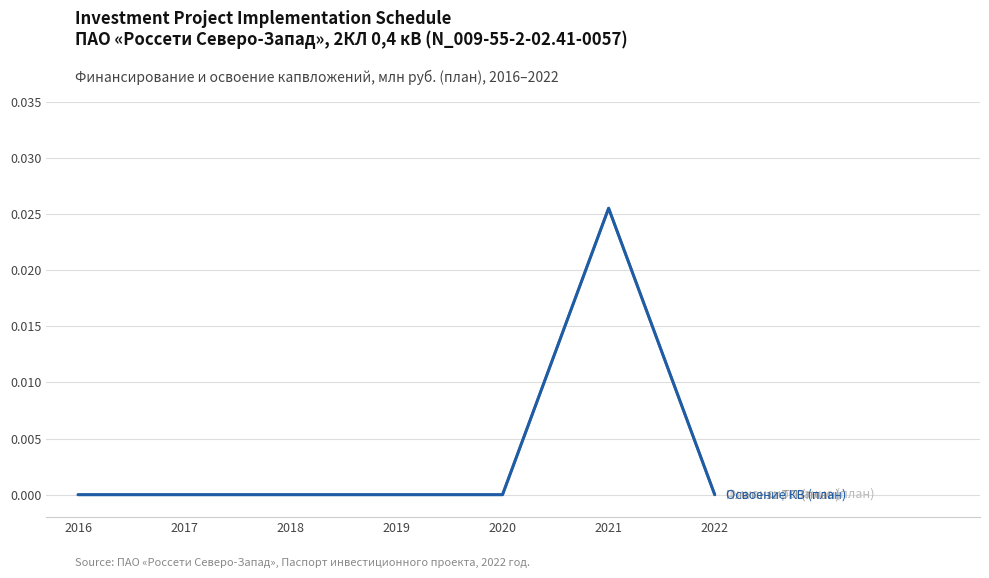

Is this an area chart (filled region under the line)?

No